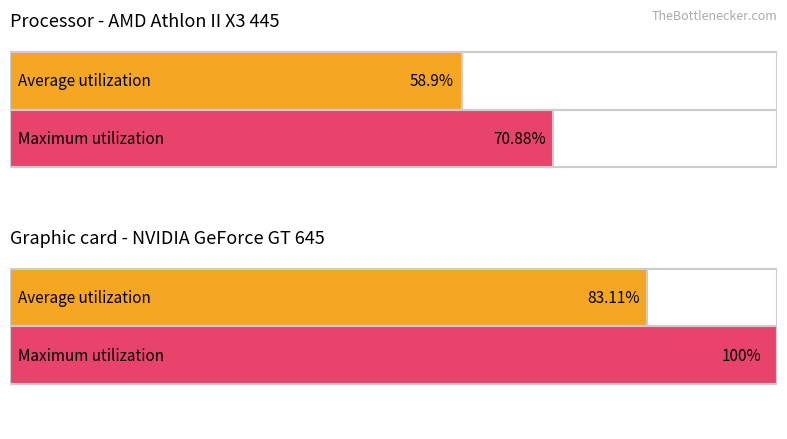

What is the difference between the maximum and minimum values in the Average utilization series?

24.2